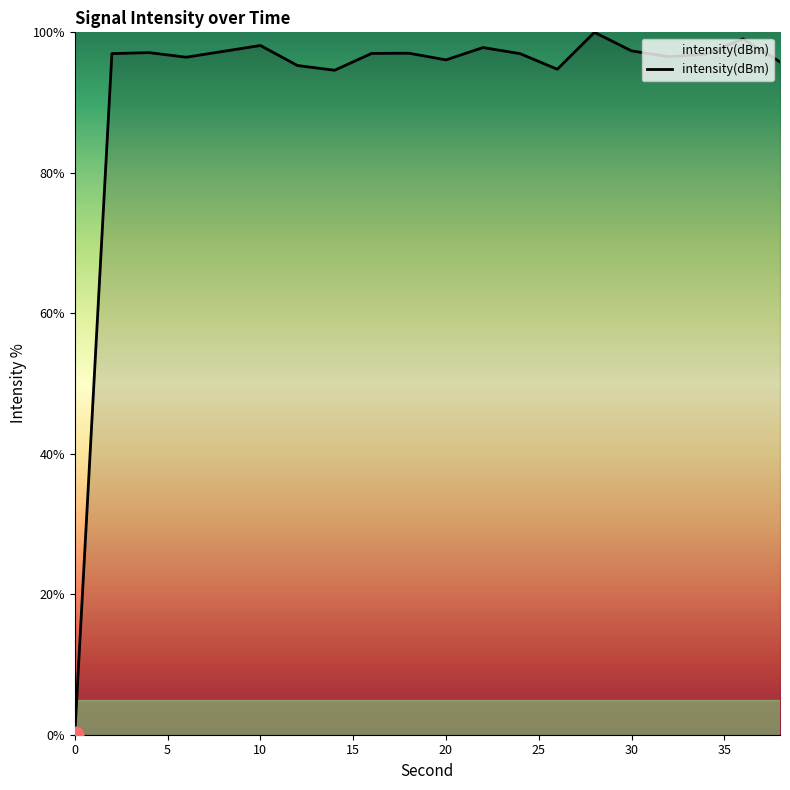

What is the maximum value shown in the chart?

100.0